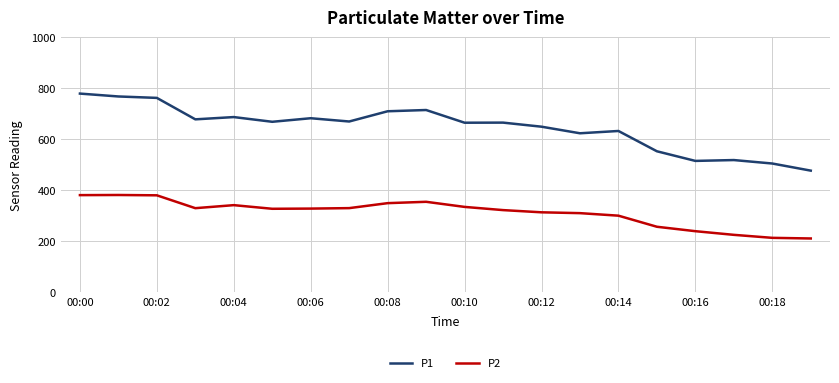

List the series in order of their overall mean, highest first.

P1, P2